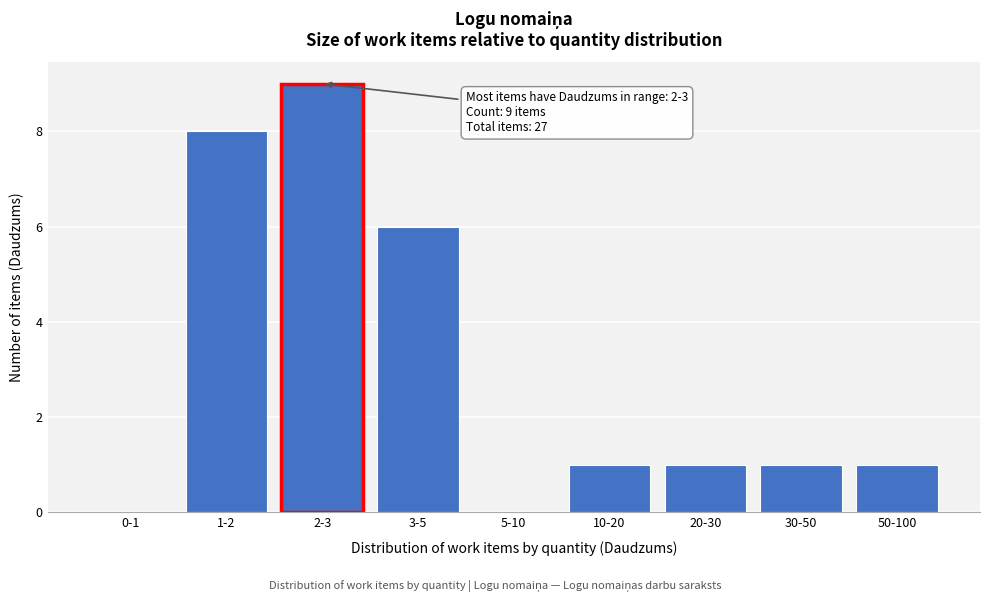

Reading left to right, what are all the values shown in this chart?

0-1=0	1-2=8	2-3=9	3-5=6	5-10=0	10-20=1	20-30=1	30-50=1	50-100=1